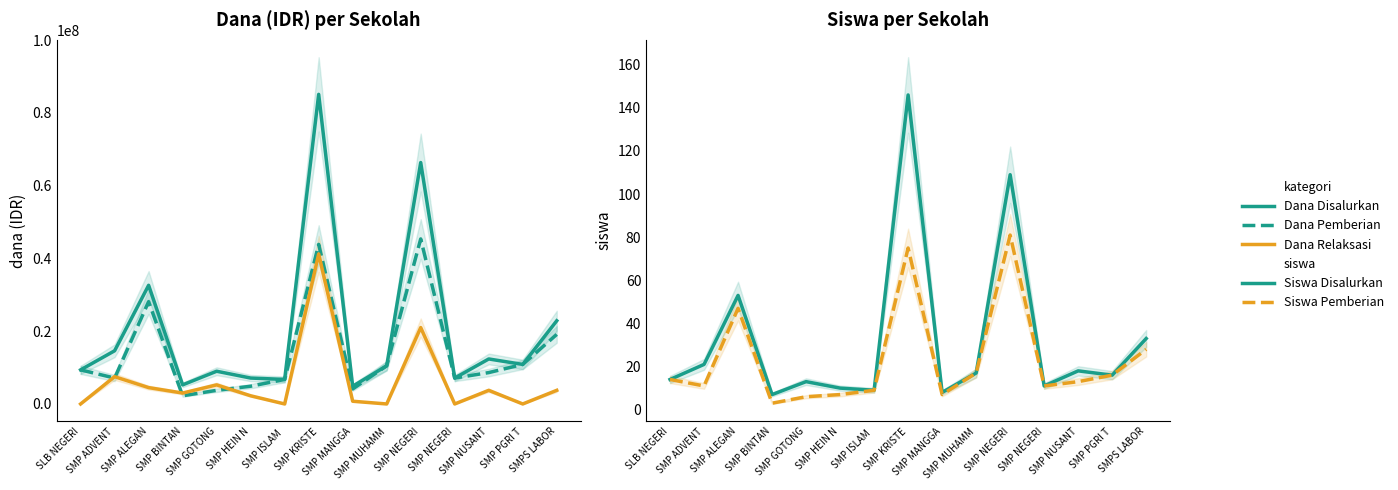

Reading left to right, transcribe all the data shown in this chart.

Dana Disalurkan: 9375000	14625000	32625000	5250000	9000000	7125000	6750000	85125000	4875000	10500000	66375000	7125000	12375000	10875000	22875000
Dana Pemberian: 9375000	7125000	28125000	2250000	3750000	4875000	6750000	43875000	4125000	10500000	45375000	7125000	8625000	10875000	19125000
Dana Pemberian Relaksasi: 0	7500000	4500000	3000000	5250000	2250000	0	41250000	750000	0	21000000	0	3750000	0	3750000
Siswa Disalurkan: 14	21	53	7	13	10	9	146	8	17	109	11	18	16	33
Siswa Pemberian: 14	11	47	3	6	7	9	75	7	17	81	11	13	16	28